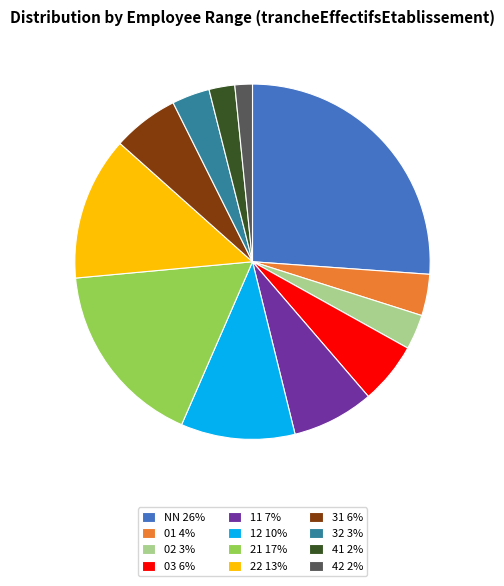

What is the ratio of the value at NN 26% to the value at 11 7%?

3.5